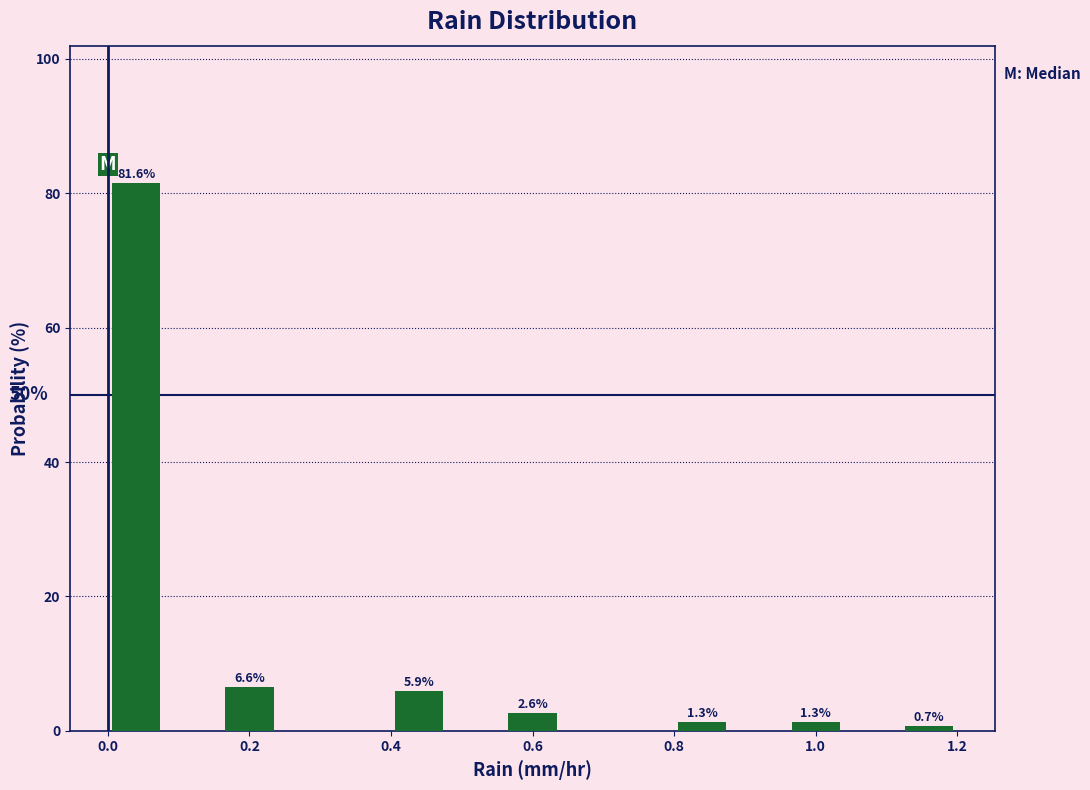

Over which range of the x-axis is the bar tallest?

0.00 to 0.08